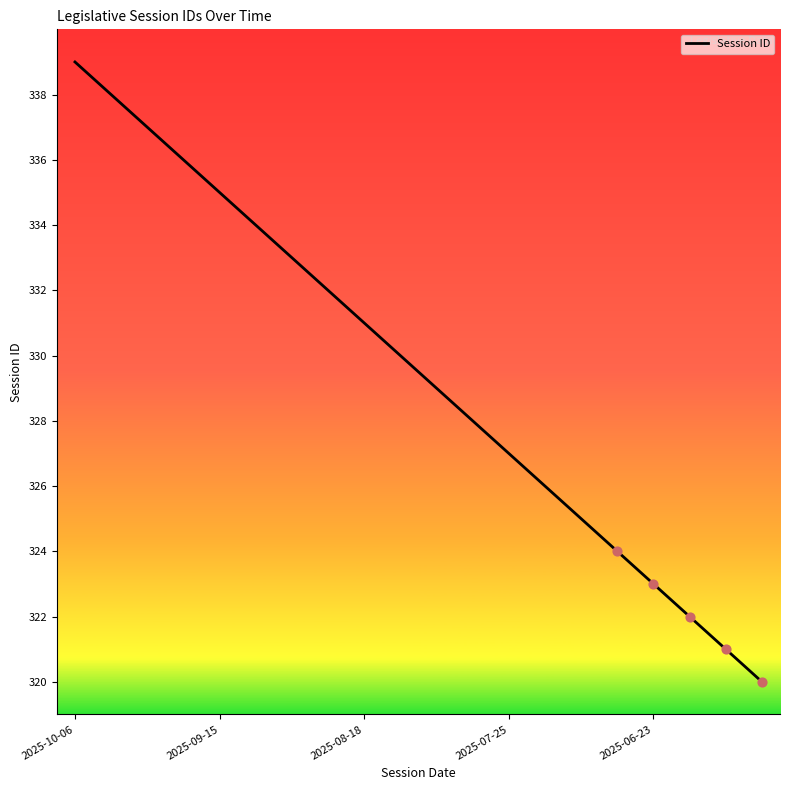

What is the maximum value shown in the chart?

339